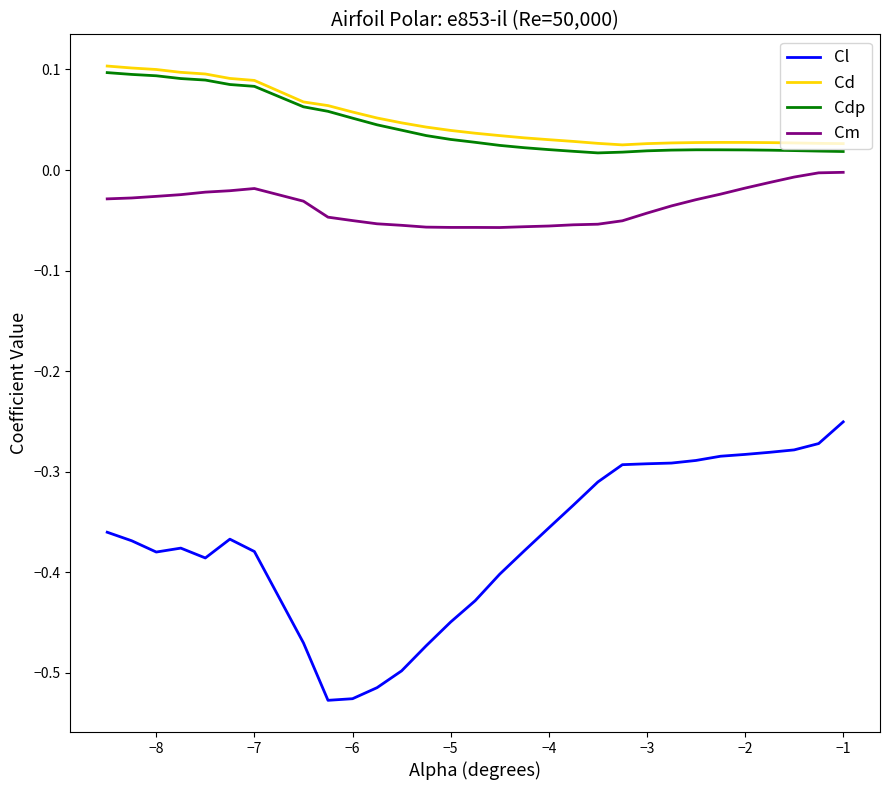

Which series has the largest range (max minus min)?

Cl